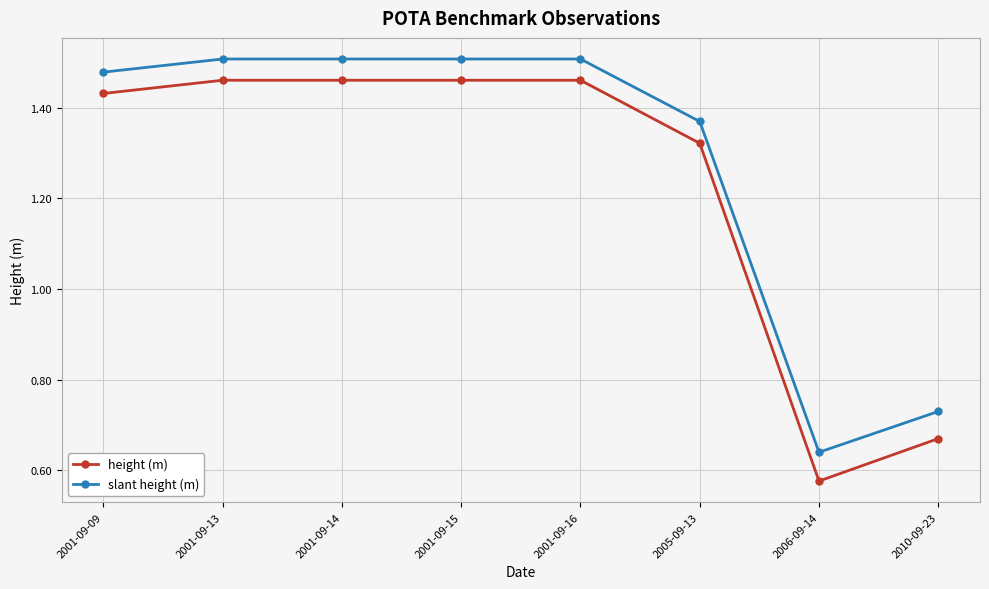

What is the difference between the maximum and minimum values in the slant height (m) series?

0.9